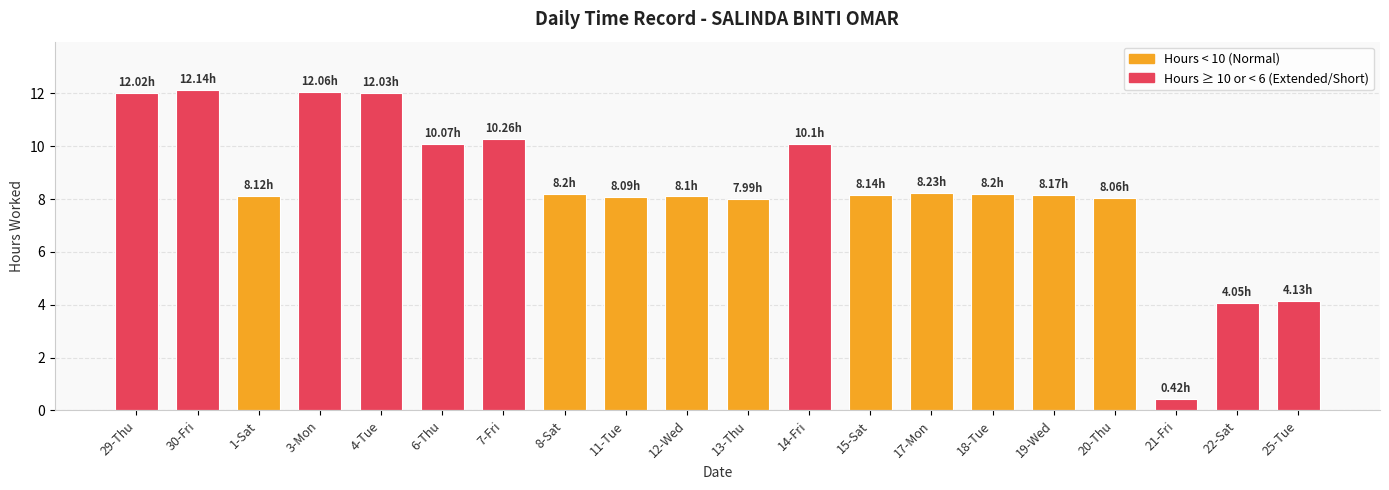

The value at 4-Tue is 12.0. True or false?

True